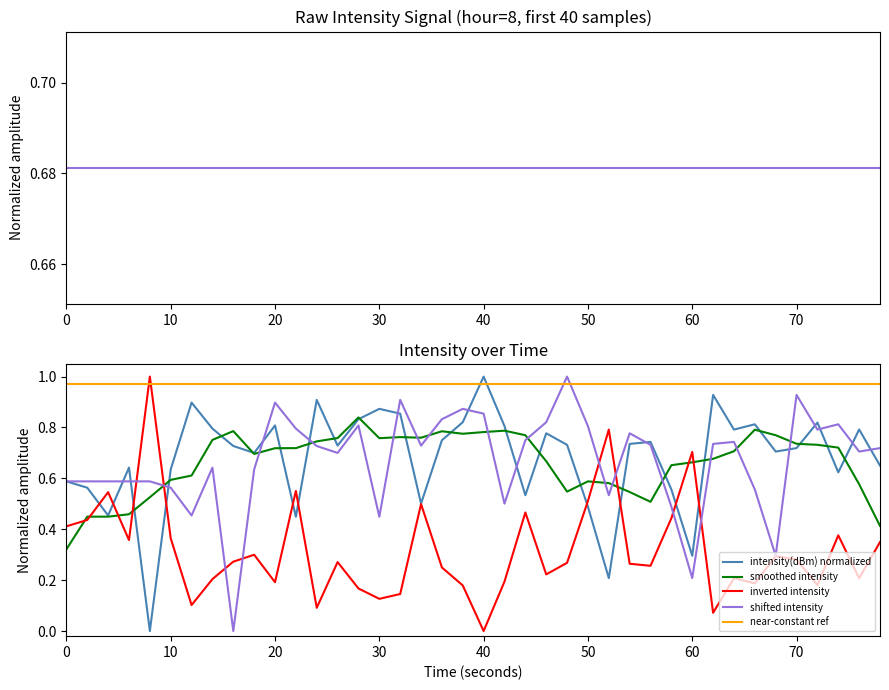

At which label does inverted intensity reach its minimum?

40